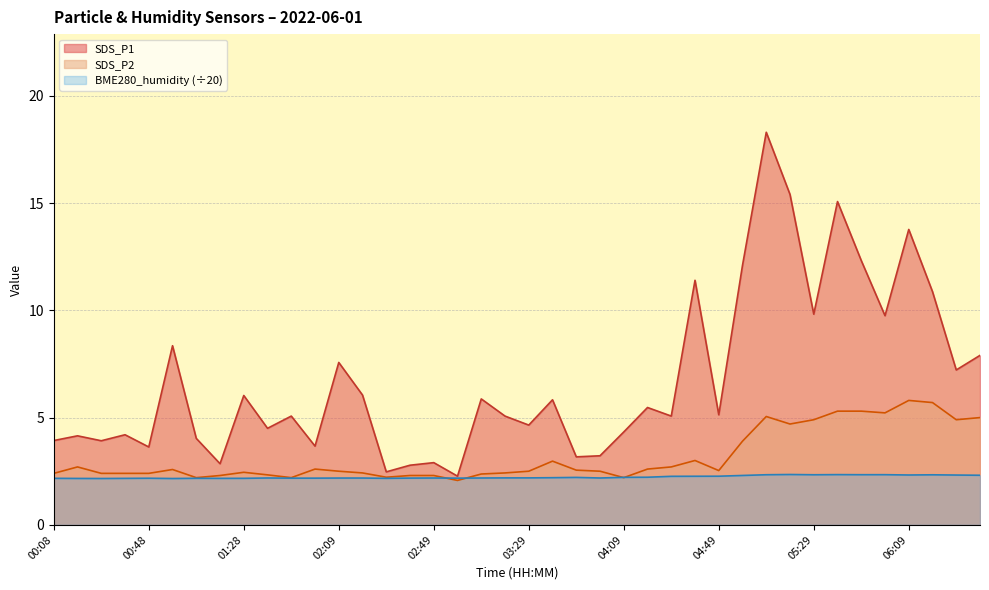

What is the greatest value displayed?

18.3